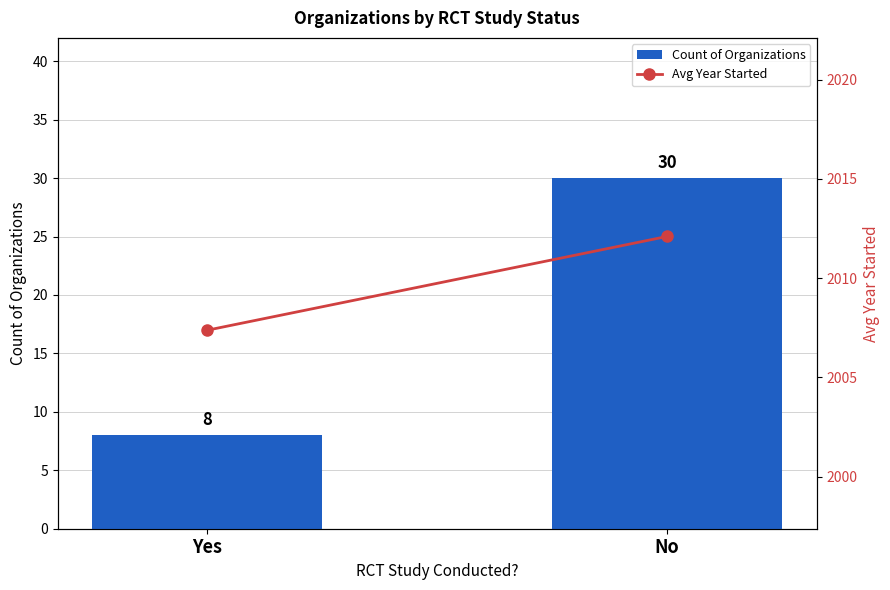

What is the difference between the highest and lowest values at Yes?

1999.4